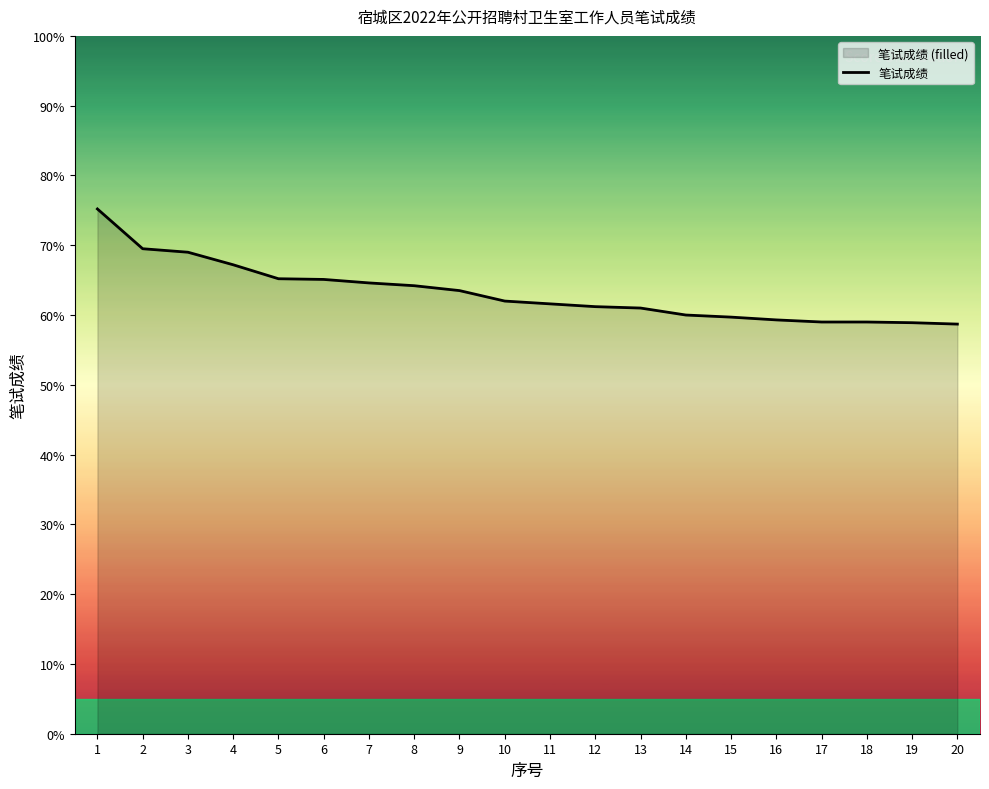

What is the ratio of the value at 10 to the value at 15?

1.0